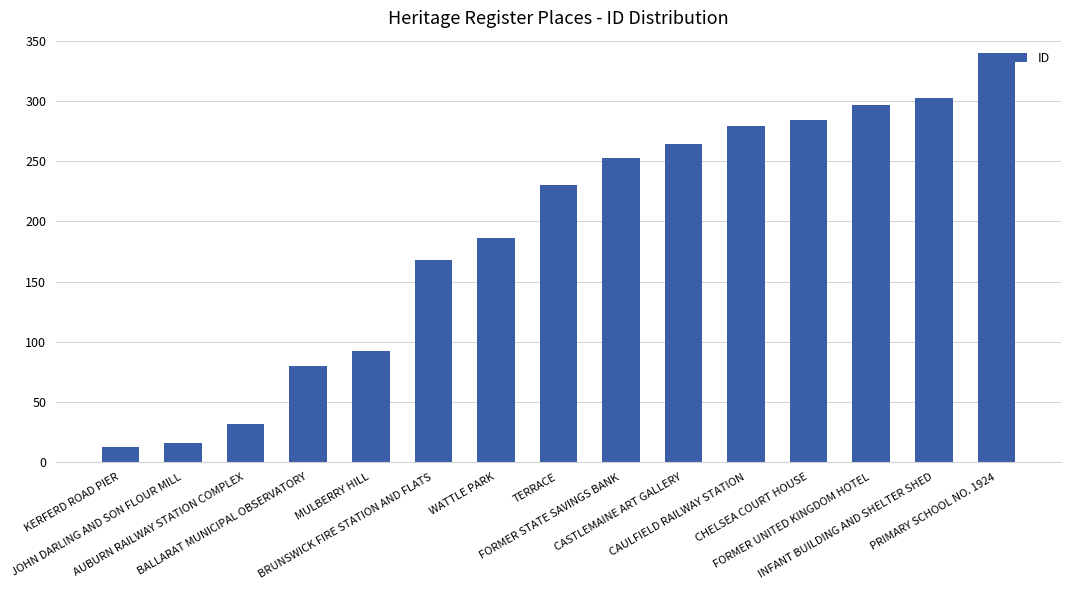

Reading left to right, list all the values displayed in this chart.

KERFERD ROAD PIER=13	JOHN DARLING AND SON FLOUR MILL=16	AUBURN RAILWAY STATION COMPLEX=32	BALLARAT MUNICIPAL OBSERVATORY=80	MULBERRY HILL=92	BRUNSWICK FIRE STATION AND FLATS=168	WATTLE PARK=186	TERRACE=230	FORMER STATE SAVINGS BANK=253	CASTLEMAINE ART GALLERY=264	CAULFIELD RAILWAY STATION=279	CHELSEA COURT HOUSE=284	FORMER UNITED KINGDOM HOTEL=297	INFANT BUILDING AND SHELTER SHED=302	PRIMARY SCHOOL NO. 1924=340